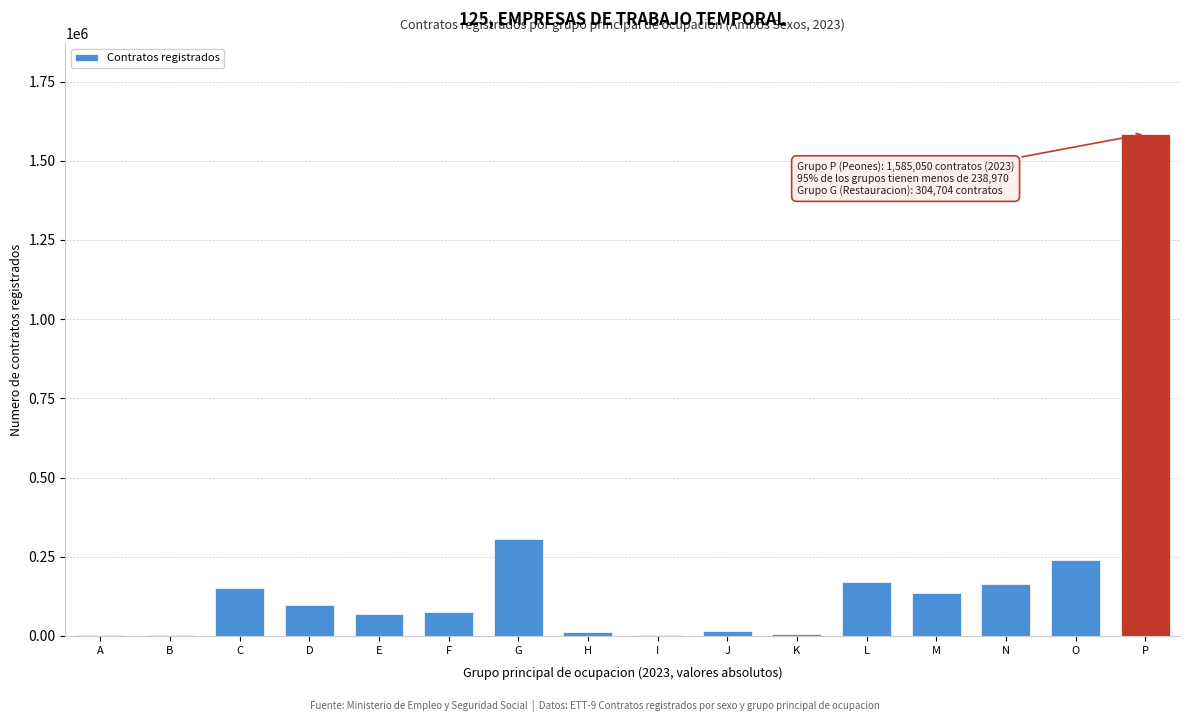

Which label corresponds to the largest value in the chart?

P